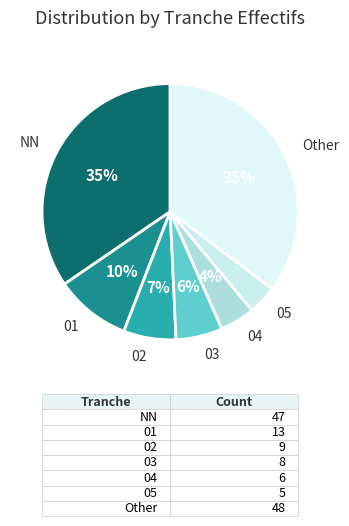

To the nearest percent, what portion does NN represent?

35%